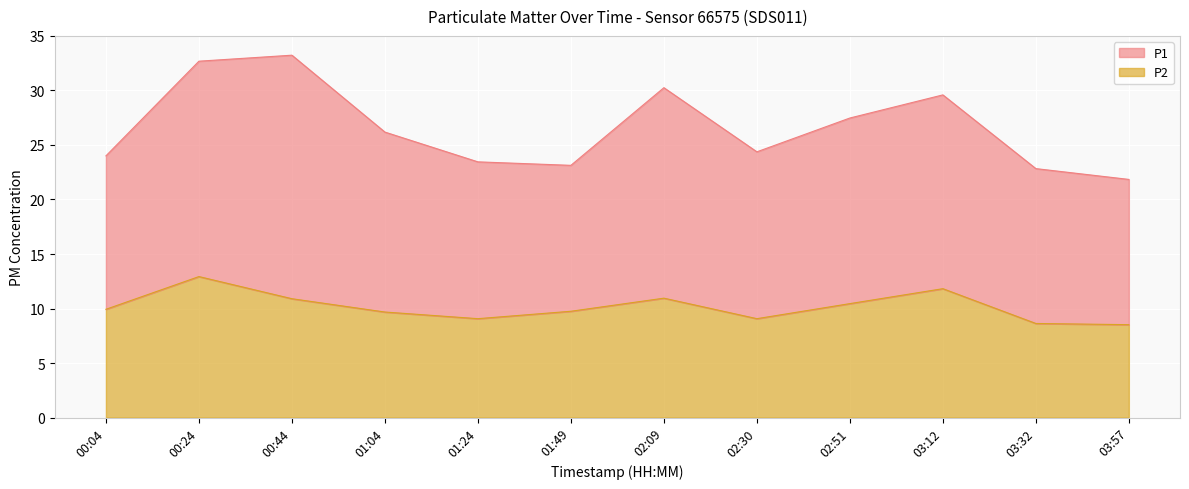

At which category does the chart reach its minimum across all series?

03:57